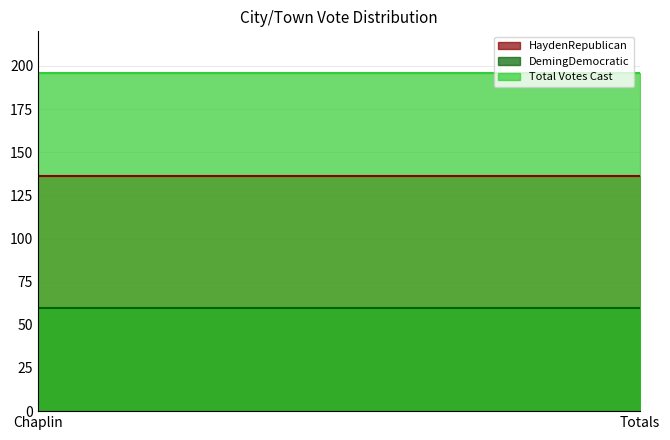

What are all the series names shown in the legend?

HaydenRepublican, DemingDemocratic, Total Votes Cast